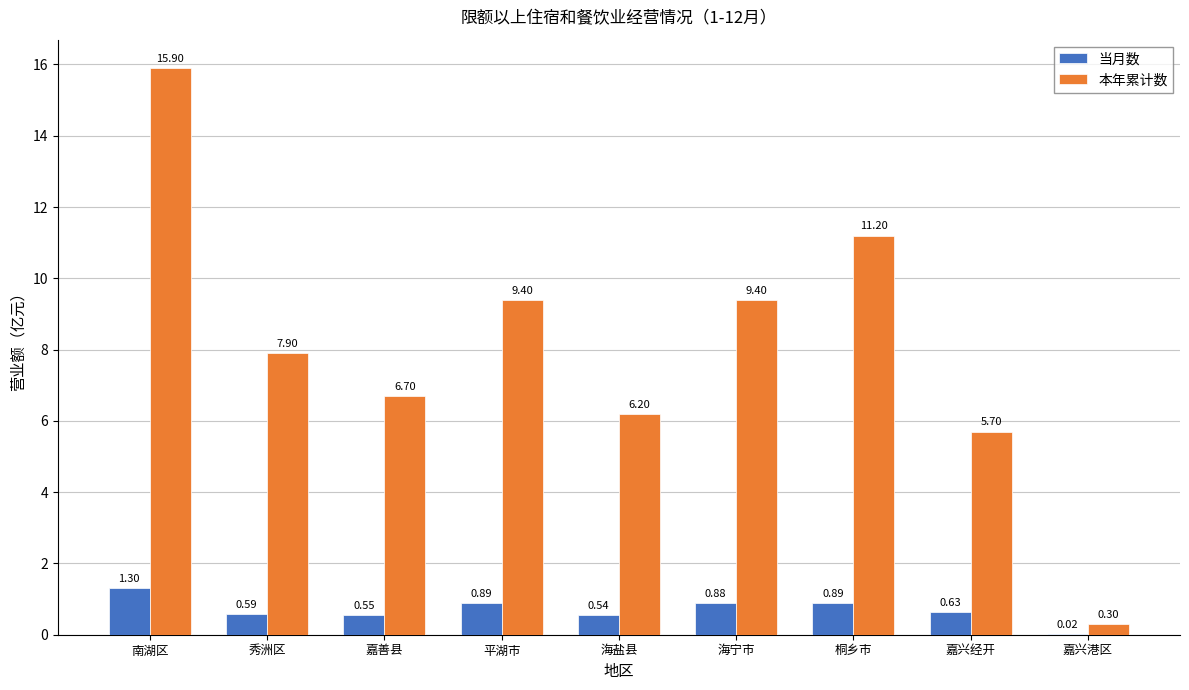

At which label is 当月数 closest to 0?

嘉兴港区